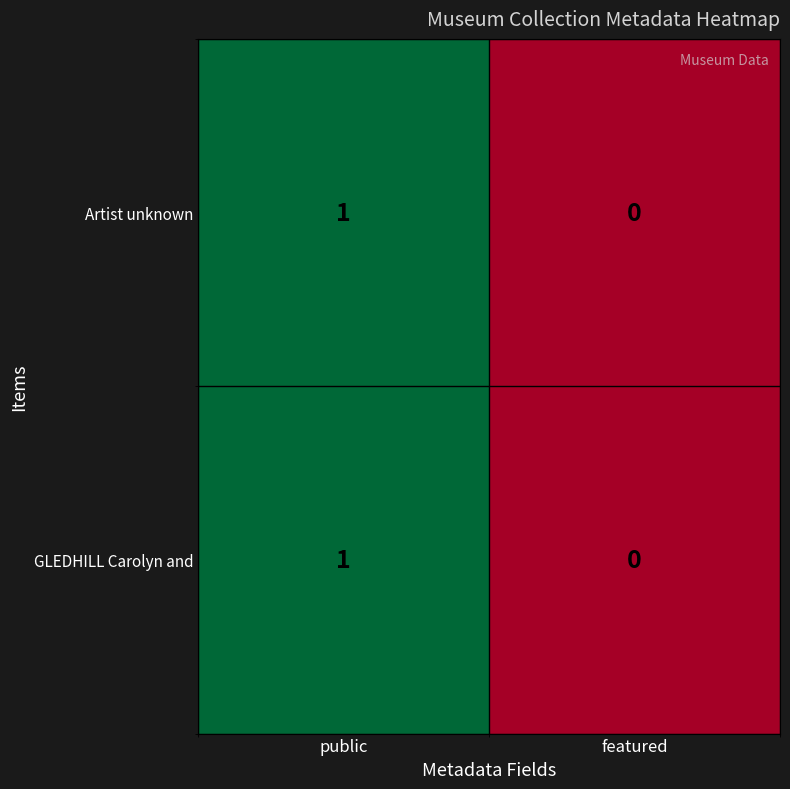

At which category is the sum across all series the highest?

public